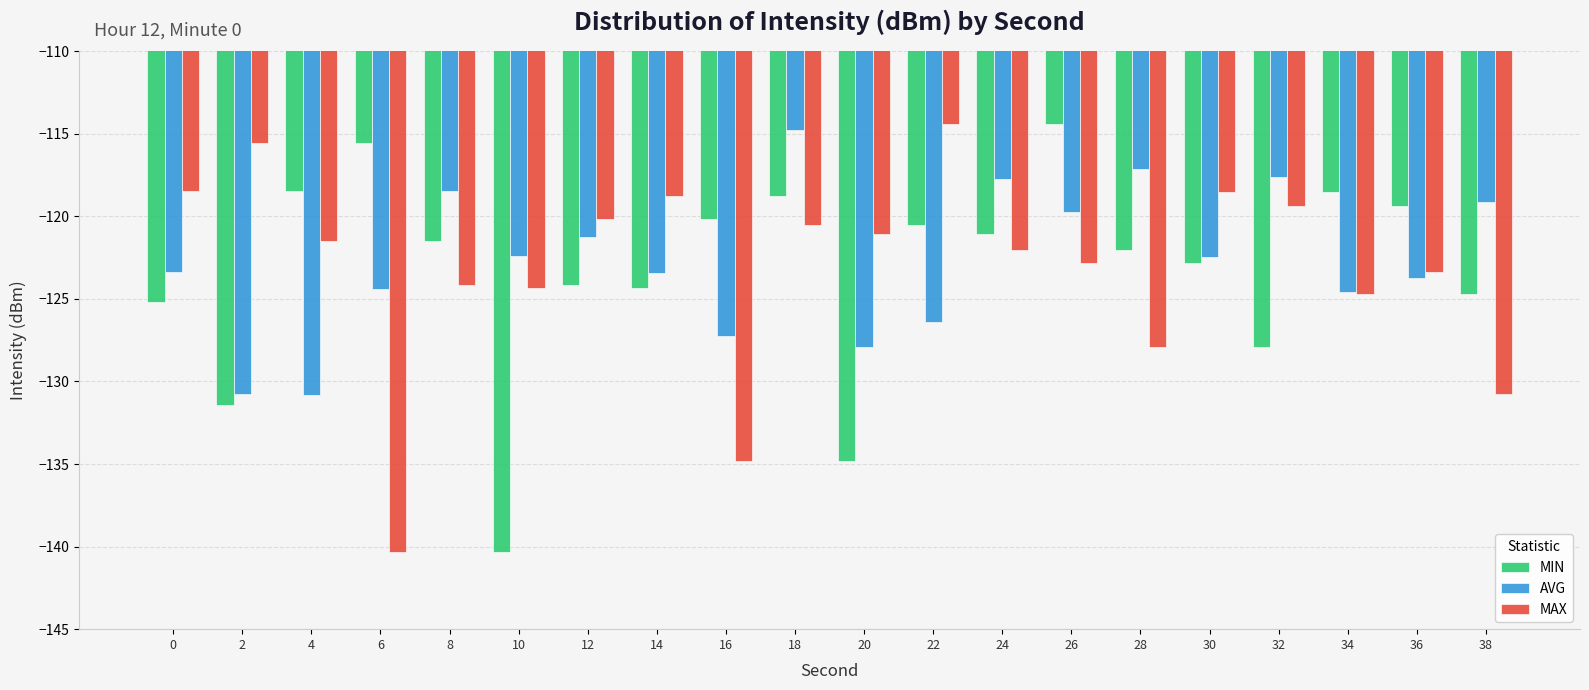

Is it true that AVG equals -126.4 at 22?

True